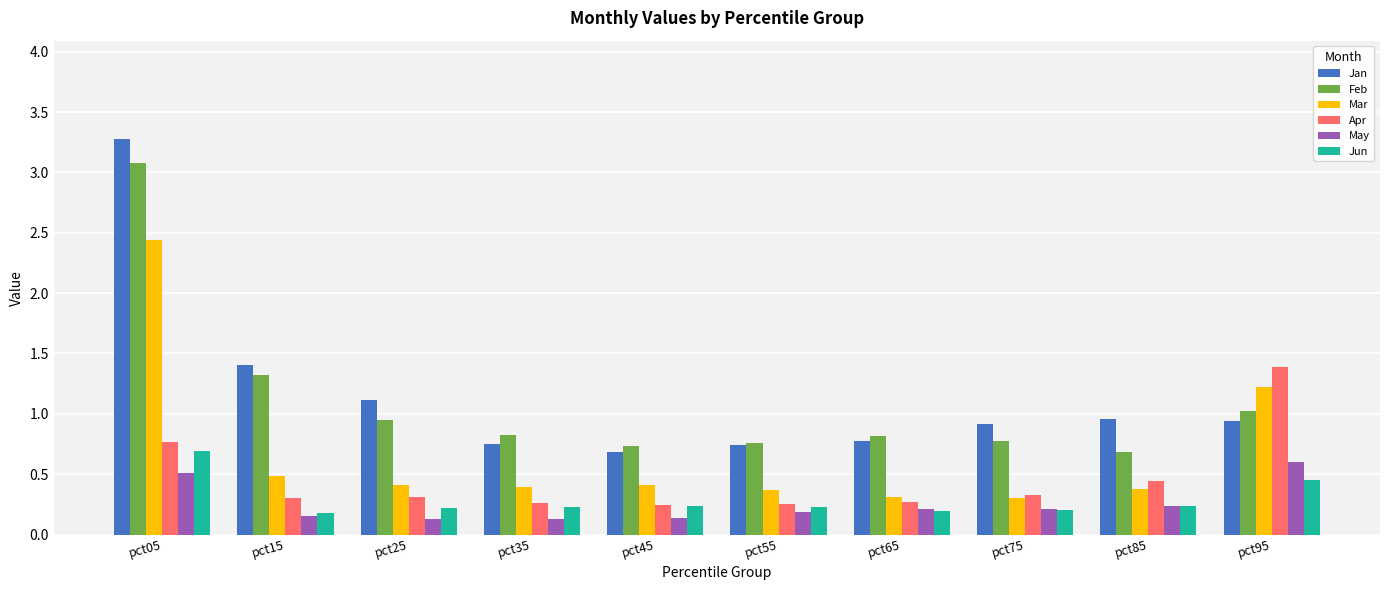

What is the spread (max minus min) of values at pct65?

0.6